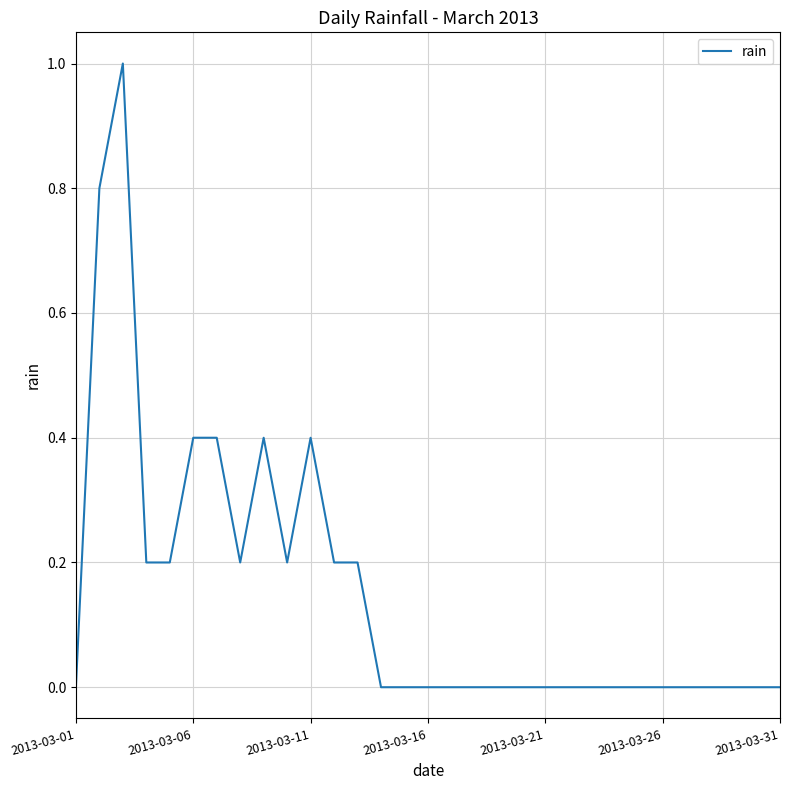

True or false: the data has more than 1 interior local peaks.

True